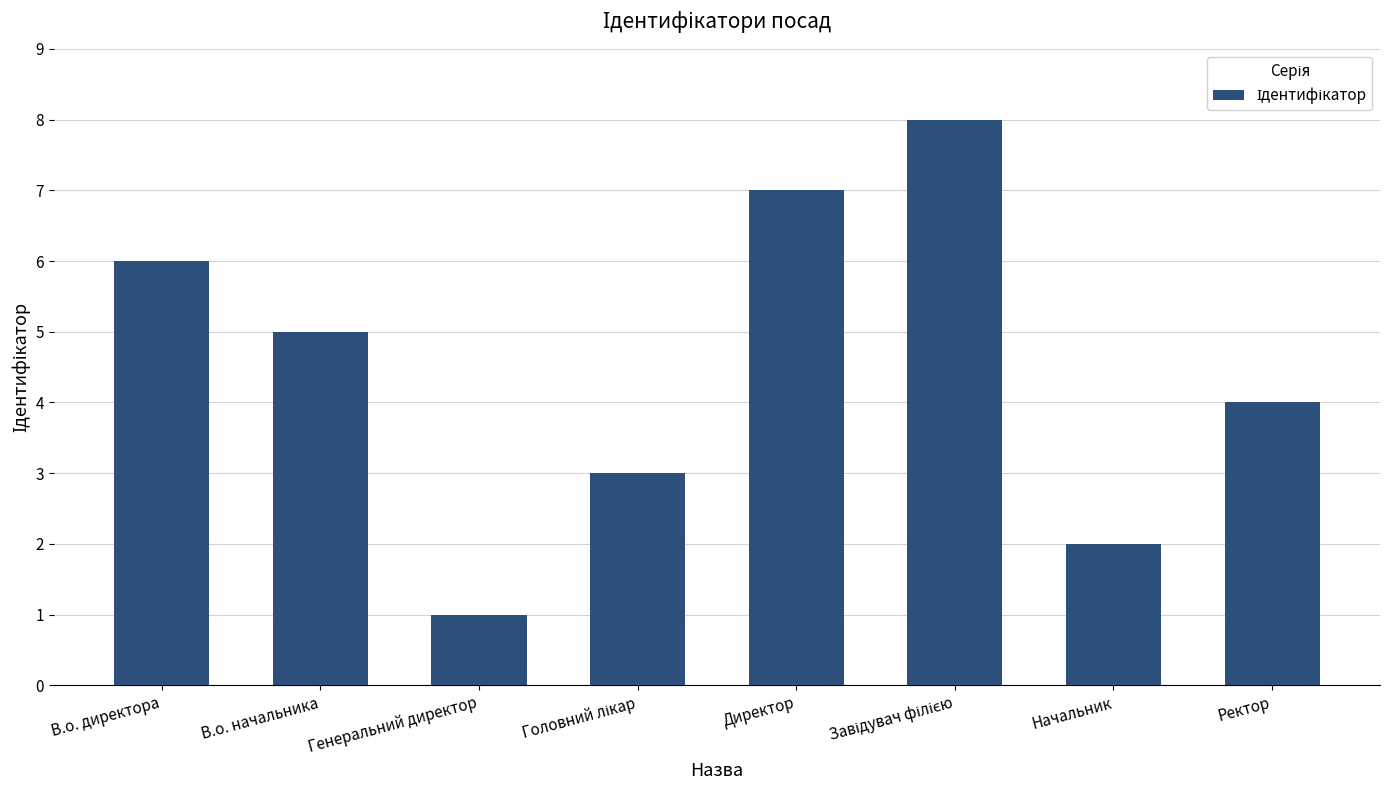

What is the label of the 2nd bar from the right?

Начальник